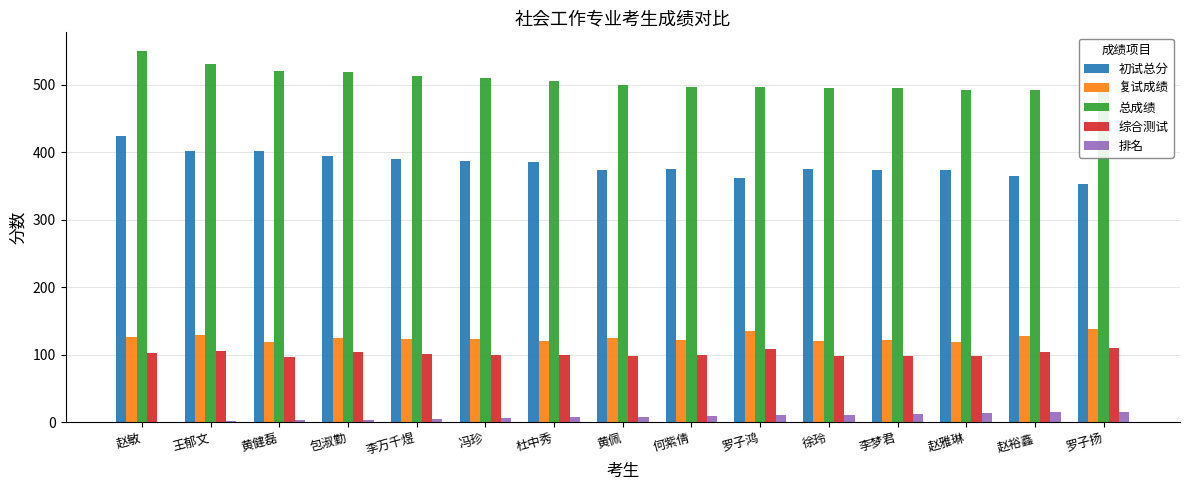

At which label does 总成绩 first exceed 499?

赵敏